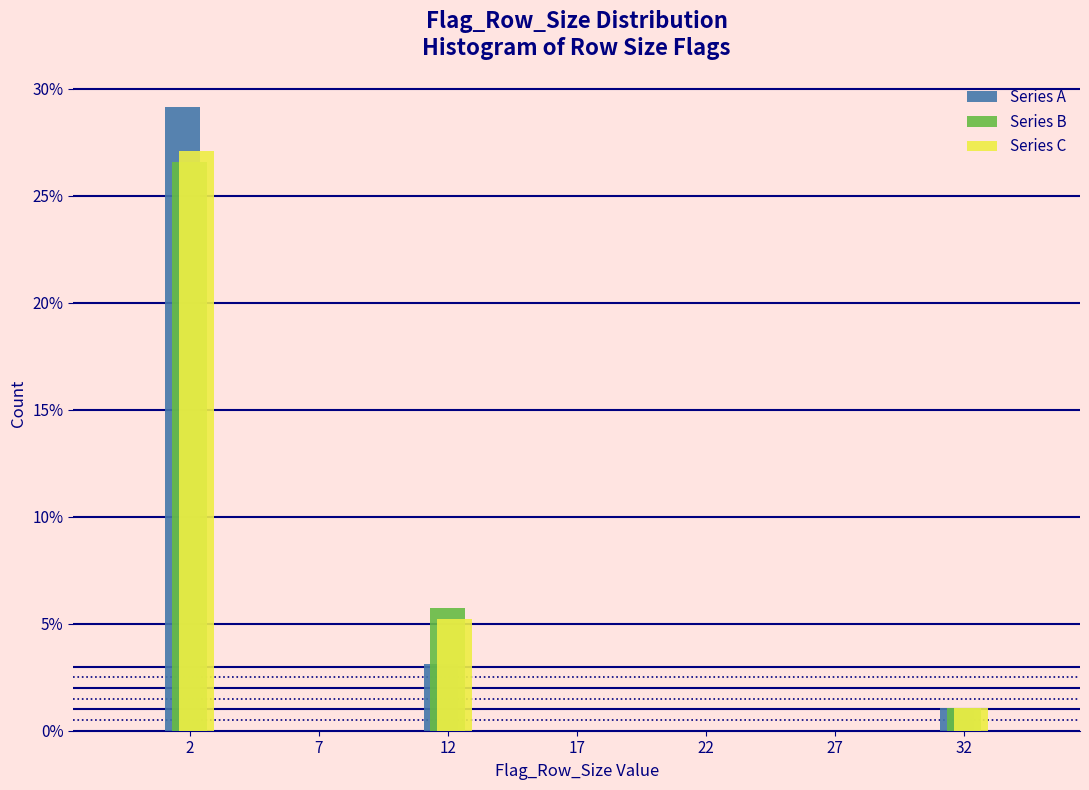

Reading left to right, what are all the values shown in this chart?

Series A: 2=29.2	7=0.0	12=3.1	17=0.0	22=0.0	27=0.0	32=1.0
Series B: 2=26.6	7=0.0	12=5.7	17=0.0	22=0.0	27=0.0	32=1.0
Series C: 2=27.1	7=0.0	12=5.2	17=0.0	22=0.0	27=0.0	32=1.0